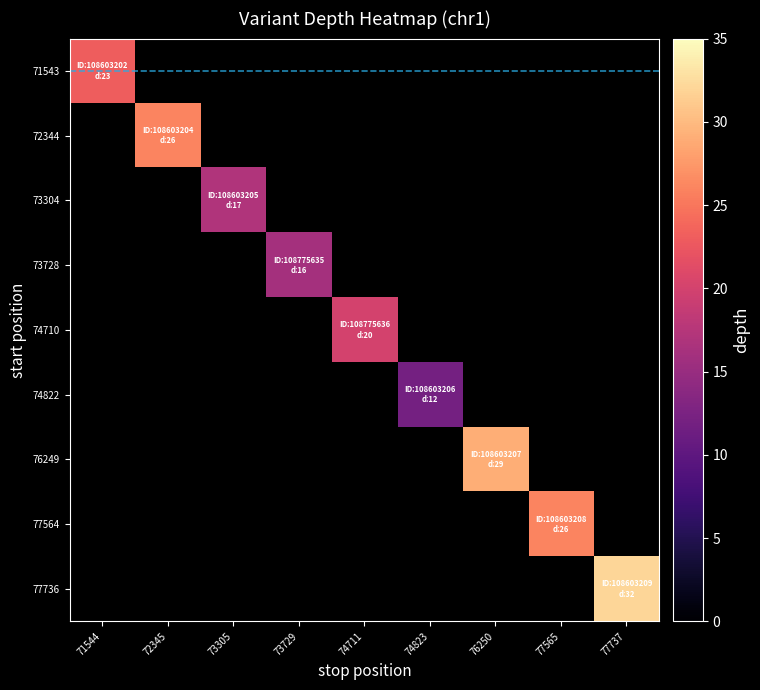

Rank the series by their maximum value, from highest to lowest.

77736, 76249, 72344, 77564, 71543, 74710, 73304, 73728, 74822